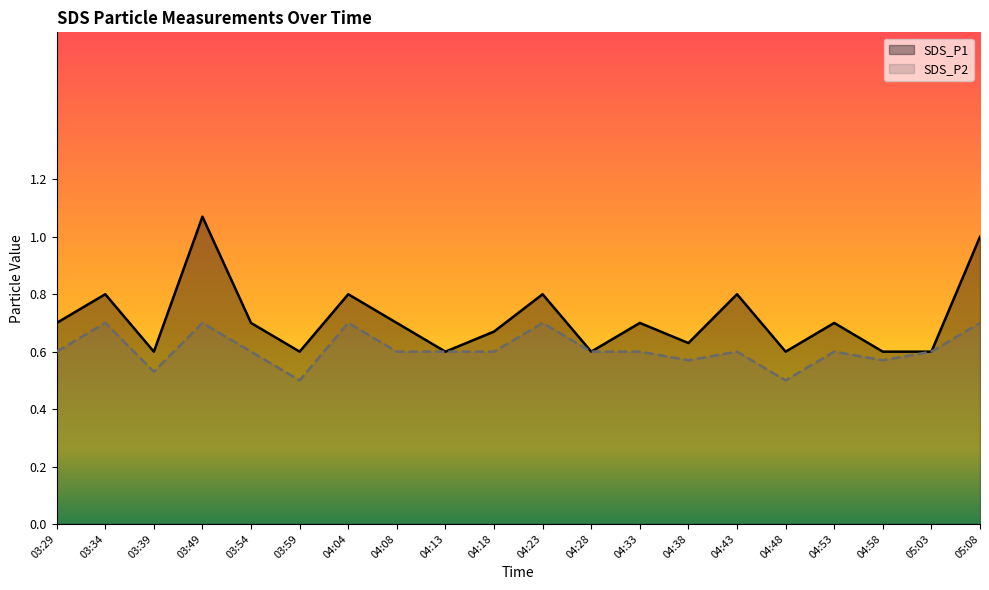

What is the total value across all series at 03:49?

1.8